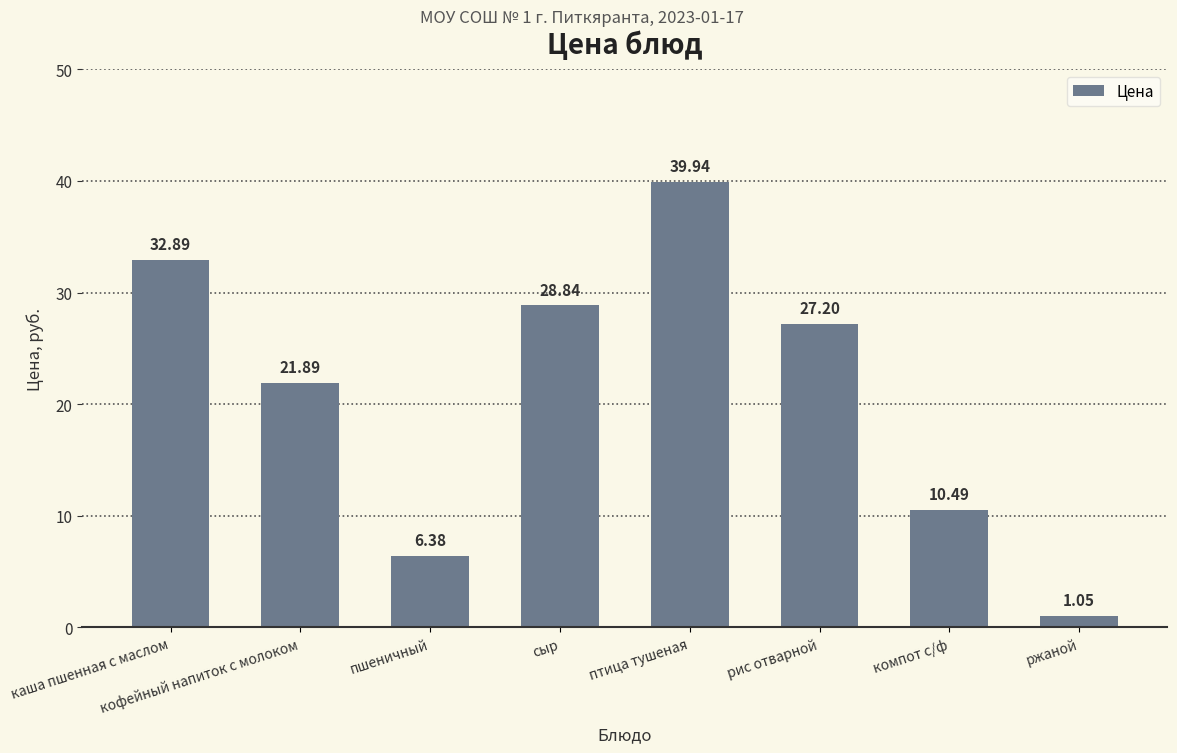

What is the label of the 1st bar from the left?

каша пшенная с маслом